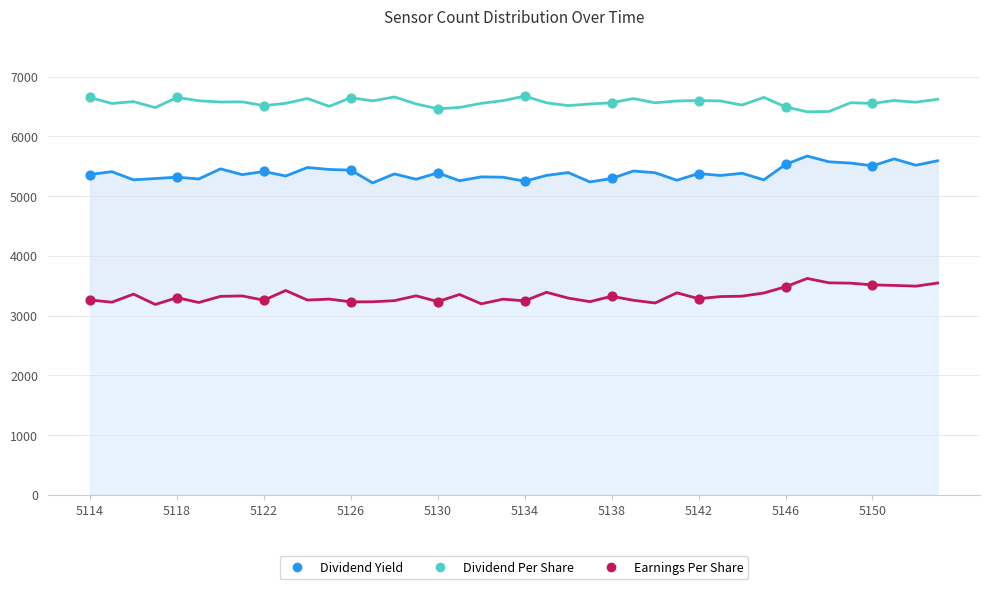

Which series has the largest total across all categories?

Dividend Per Share